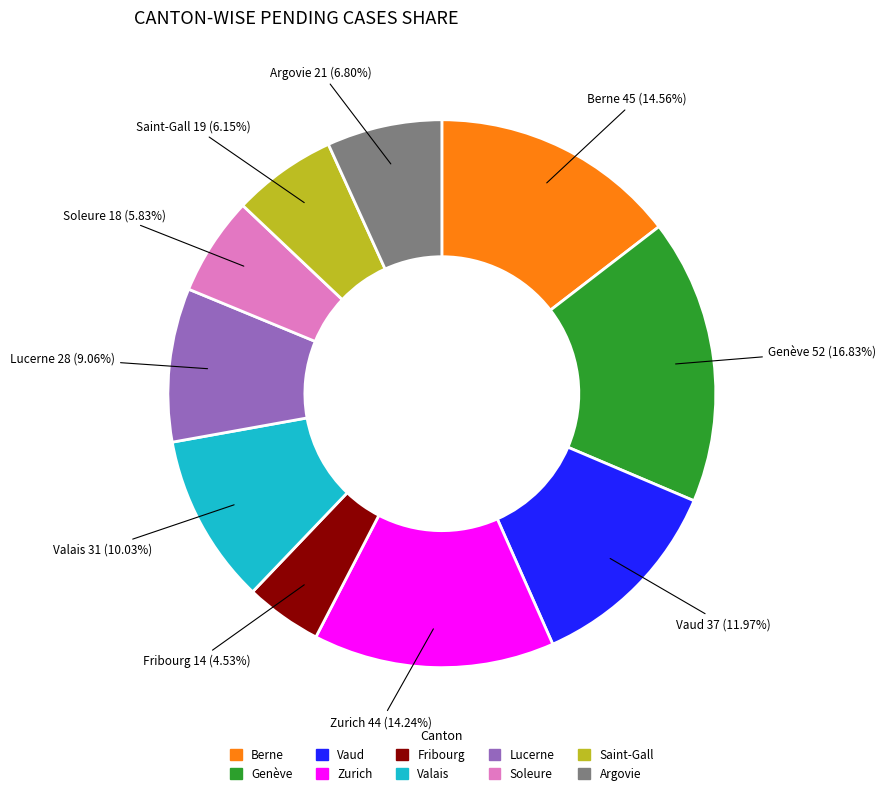

Do Lucerne and Berne together represent more than half of the pie?

No